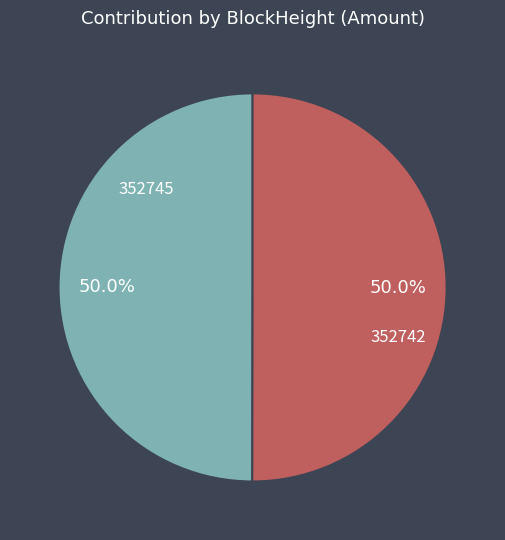

The 352742 slice represents 94% of the pie. True or false?

False